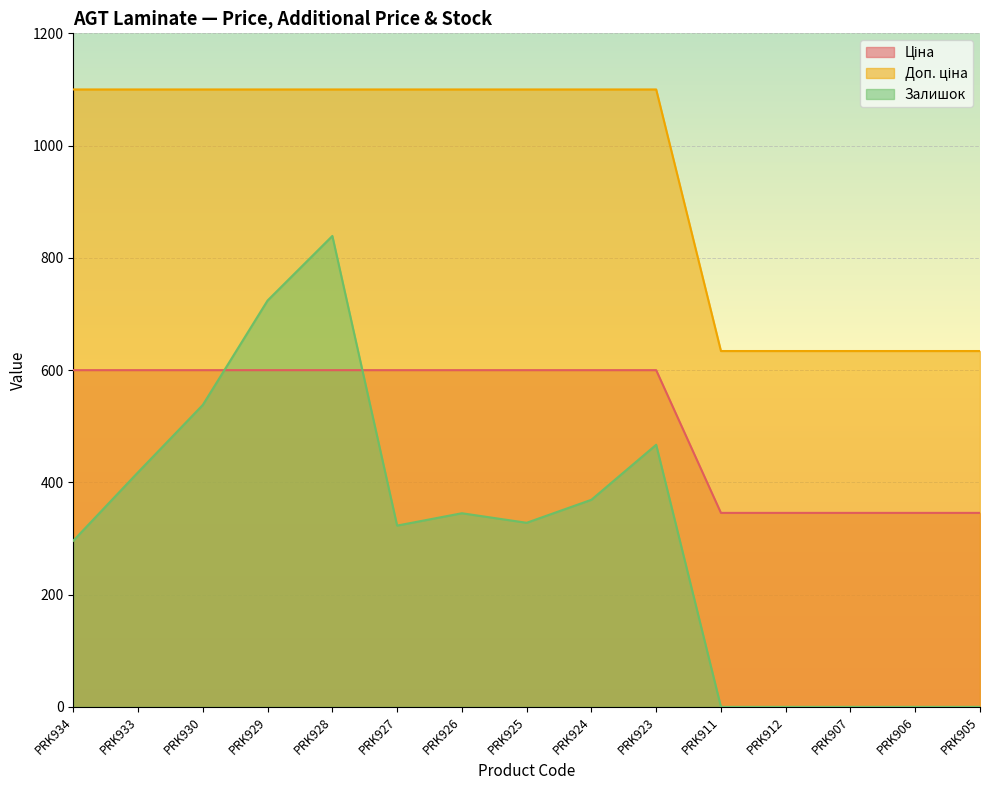

What is the total value across all series at PRK924?

2068.9